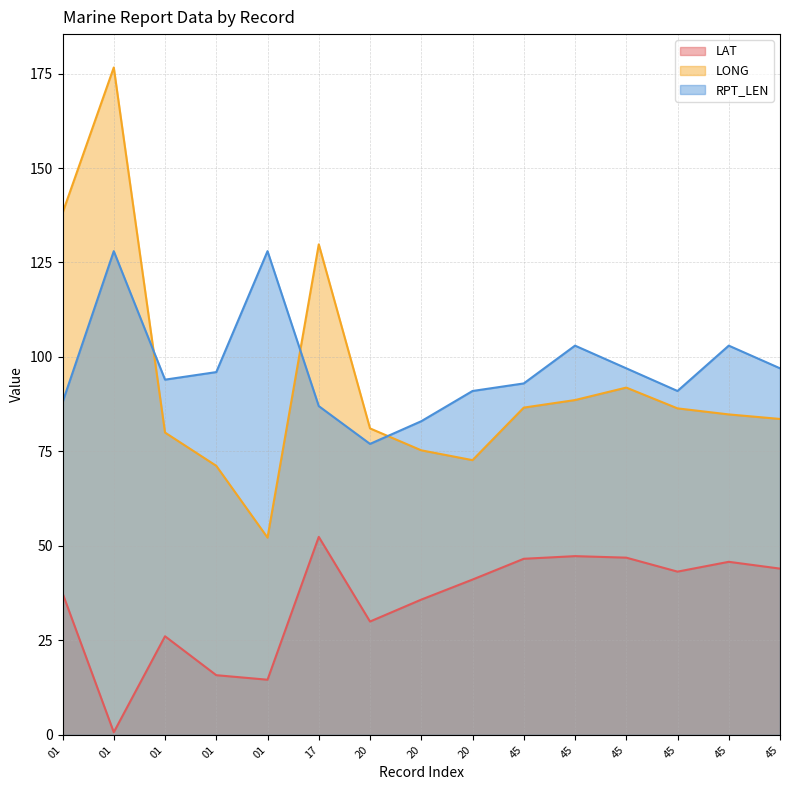

What is the sum of the LAT values at 01 and 45?

63.1